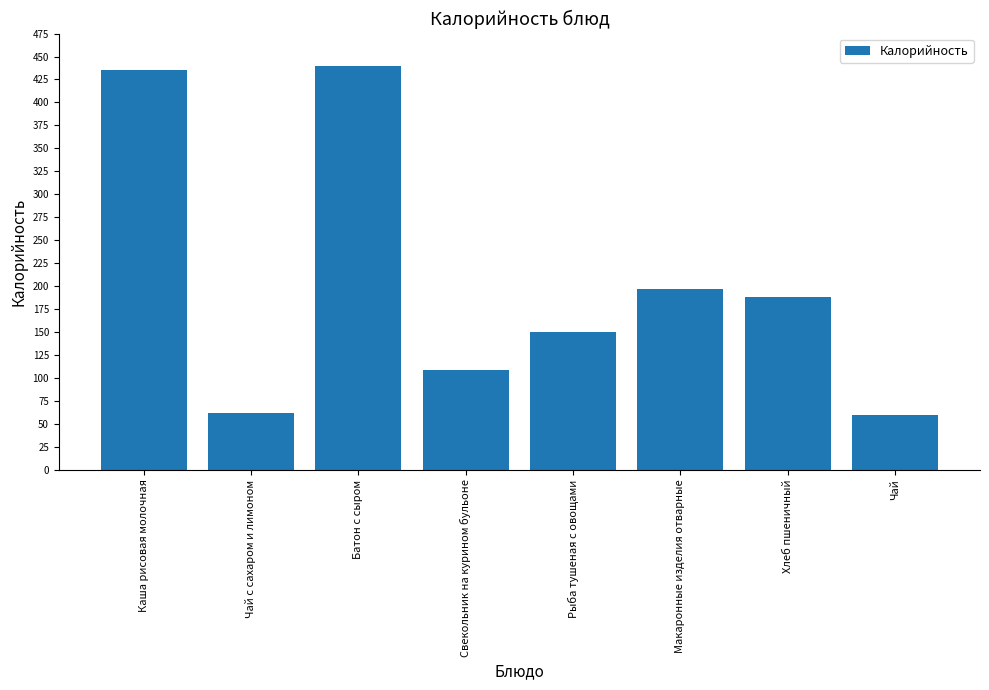

Is it true that the value at Чай с сахаром и лимоном is 13.0?

False